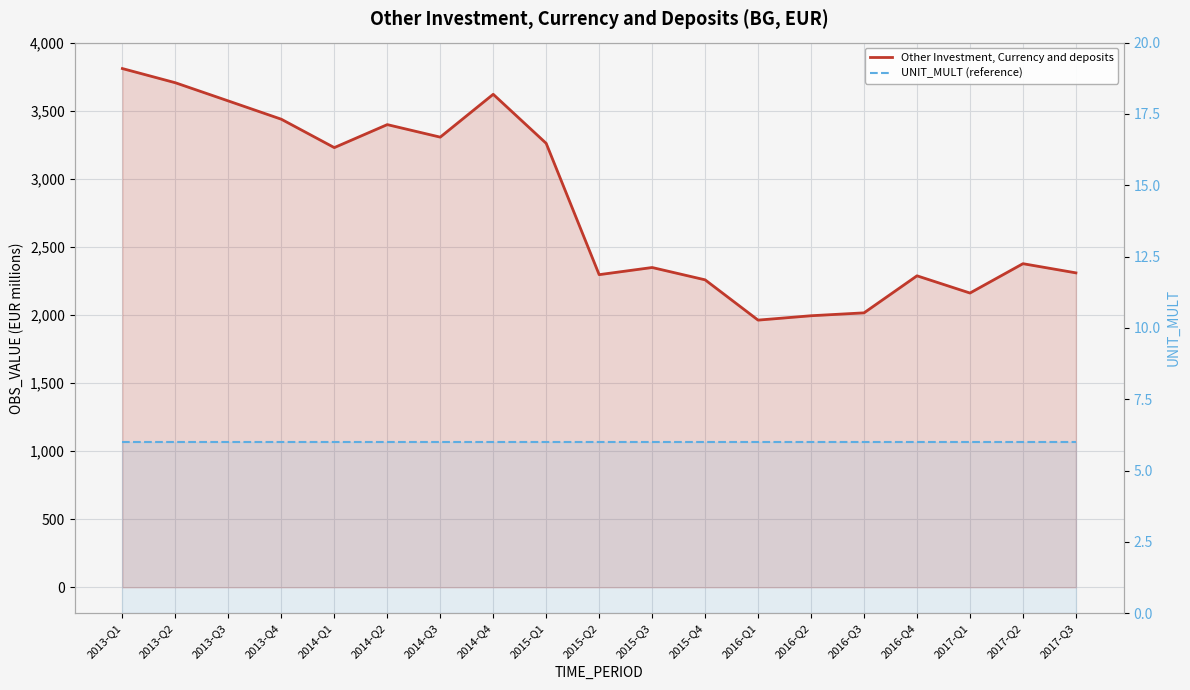

What is the value of the Other Investment, Currency and deposits point at the 5th from the left?

3230.7